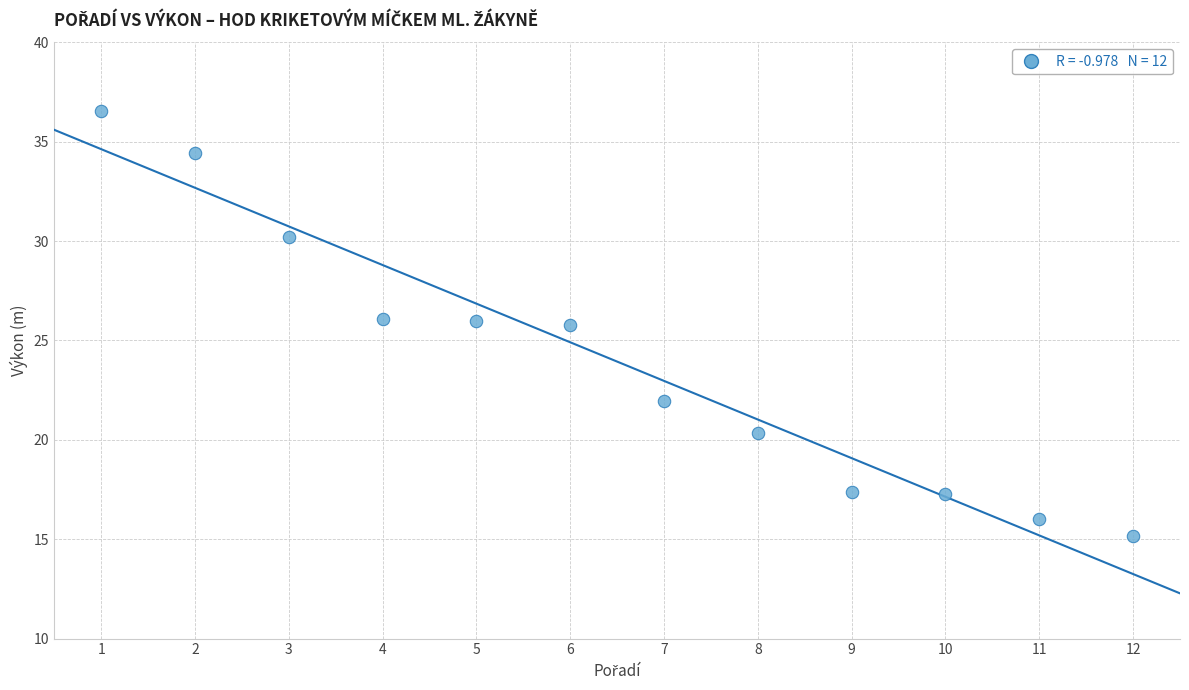

What is the range of Y values (max minus min)?

21.4